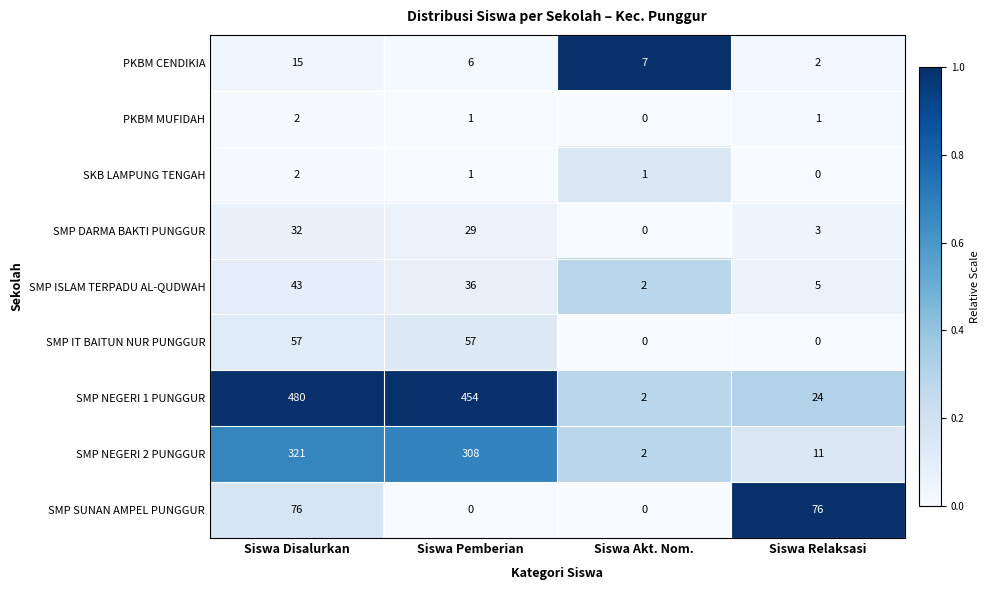

What is the difference between the highest and lowest values at Siswa Relaksasi?

76